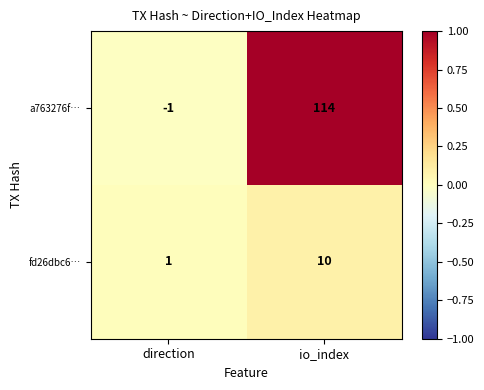

Reading left to right, what are all the values shown in this chart?

a763276f…: -1	114
fd26dbc6…: 1	10